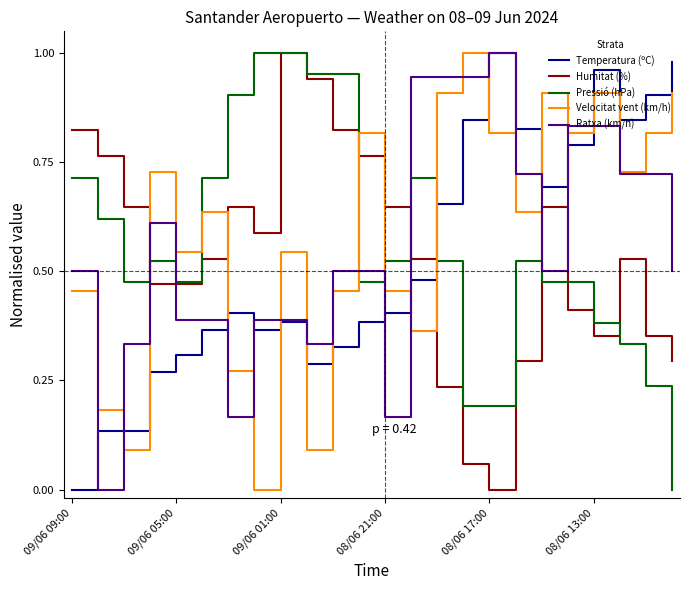

What are all the series names shown in the legend?

Temperatura (ºC), Humitat (%), Pressió (hPa), Velocitat vent (km/h), Ratxa (km/h)